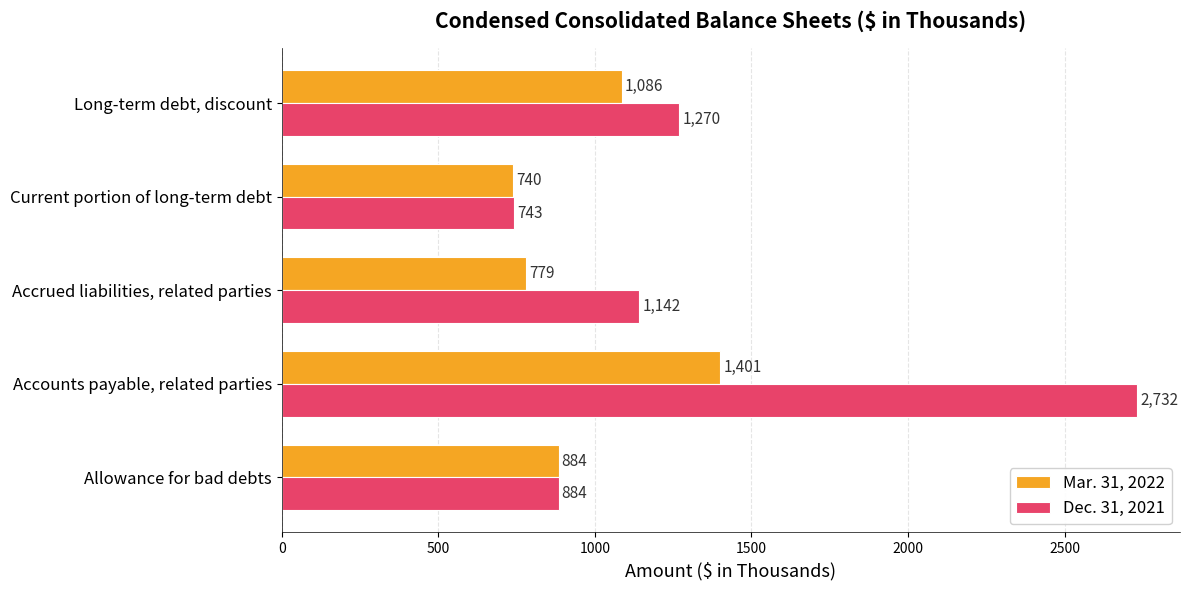

At how many categories does at least one series exceed 957?

3